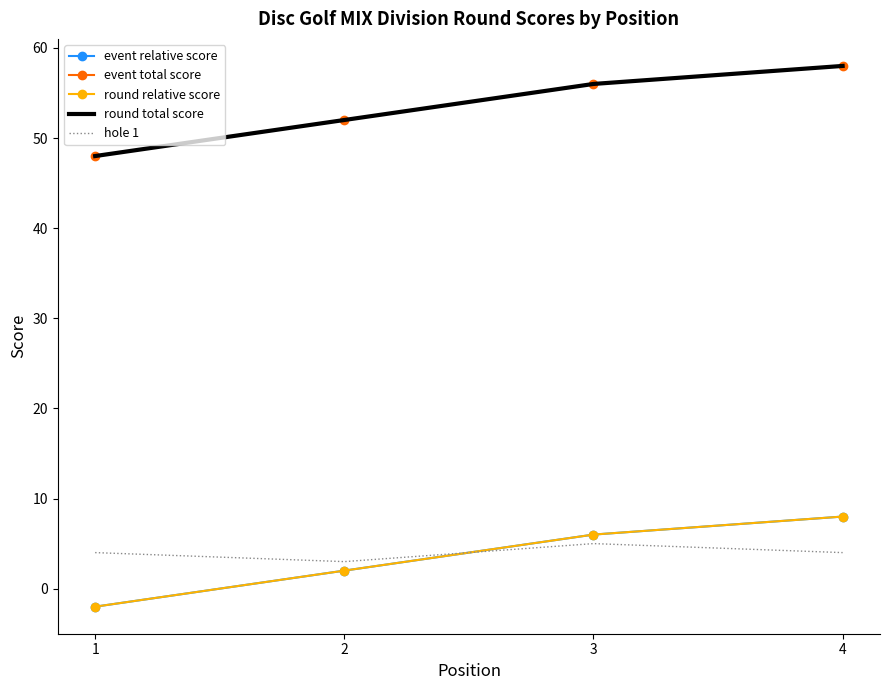

Which has a higher value, 1 or 4?

4